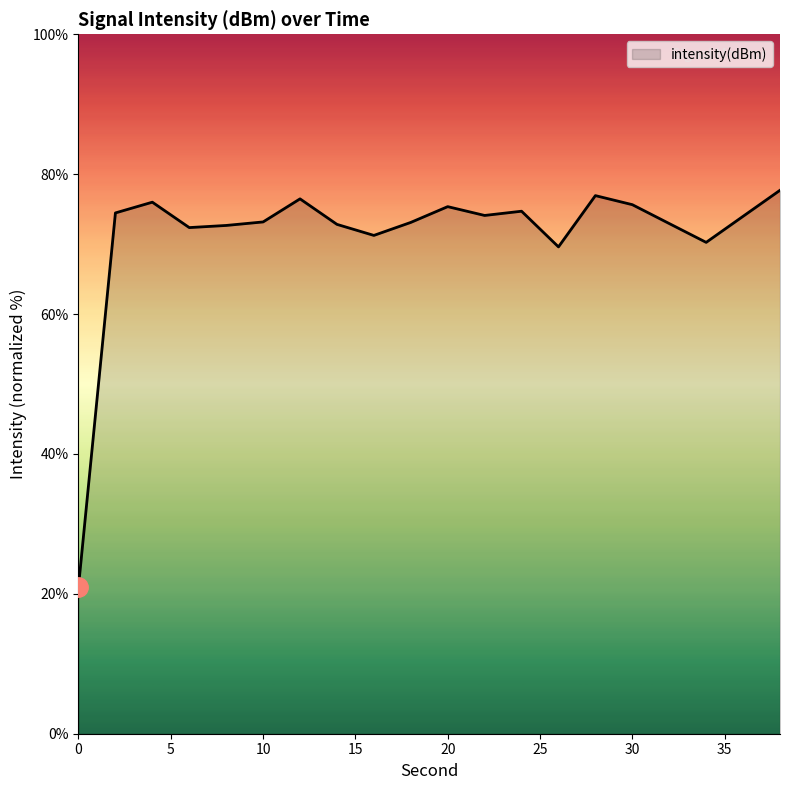

Does the chart display data point markers on the line(s)?

No